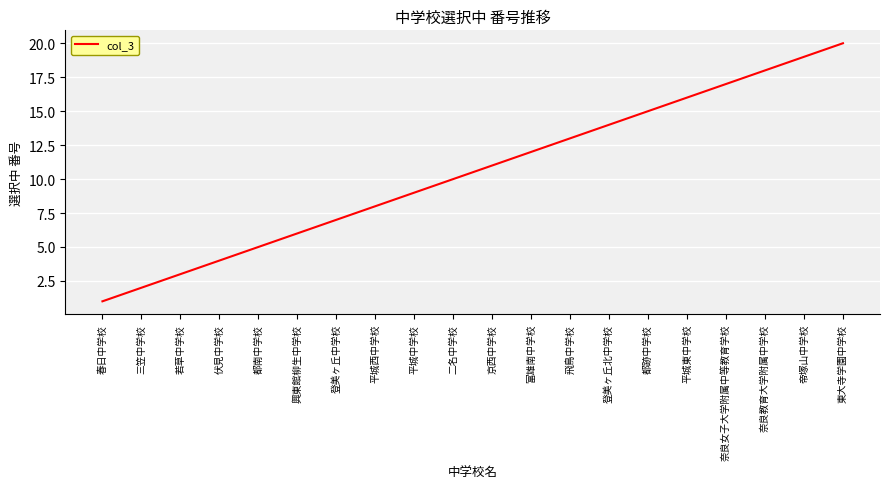

Rank the categories by value from lowest to highest.

春日中学校, 三笠中学校, 若草中学校, 伏見中学校, 都南中学校, 興東館柳生中学校, 登美ヶ丘中学校, 平城西中学校, 平城中学校, 二名中学校, 京西中学校, 富雄南中学校, 飛鳥中学校, 登美ヶ丘北中学校, 都跡中学校, 平城東中学校, 奈良女子大学附属中等教育学校, 奈良教育大学附属中学校, 帝塚山中学校, 東大寺学園中学校